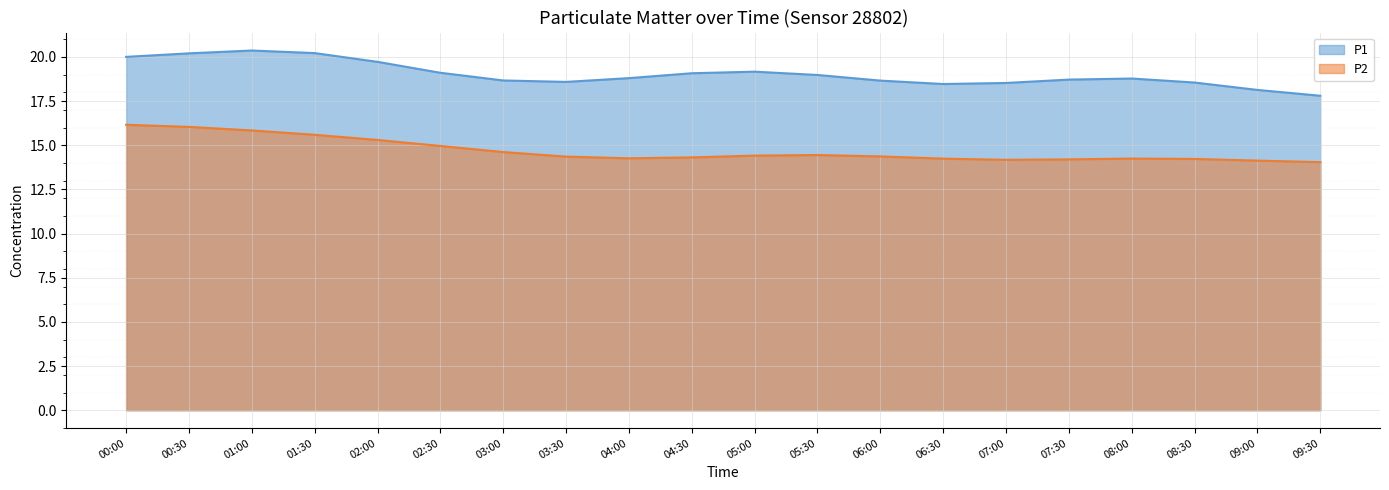

How many distinct data groups are displayed?

2